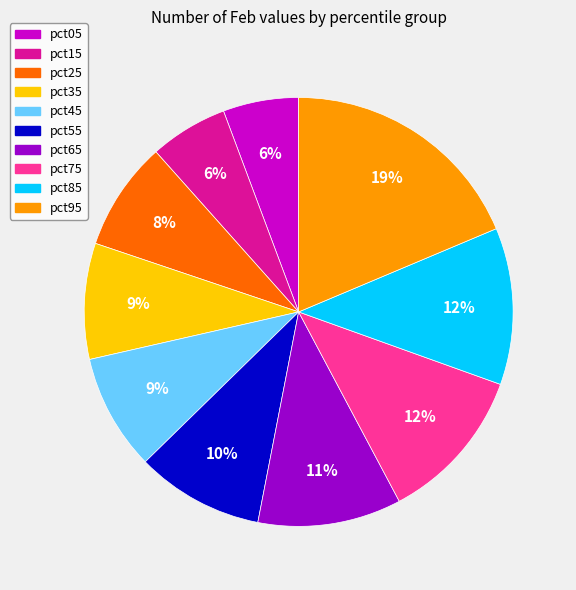

To the nearest percent, what is the average slice percentage?

10%